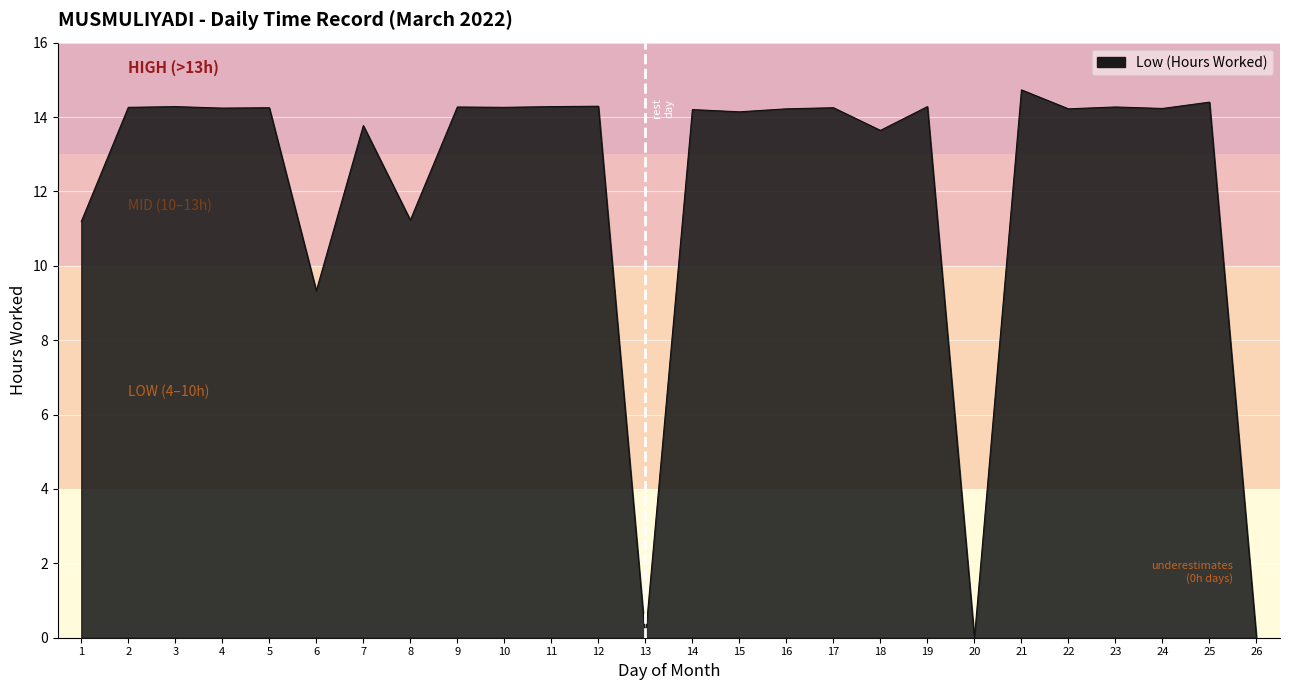

At which category does the chart reach its peak across all series?

21